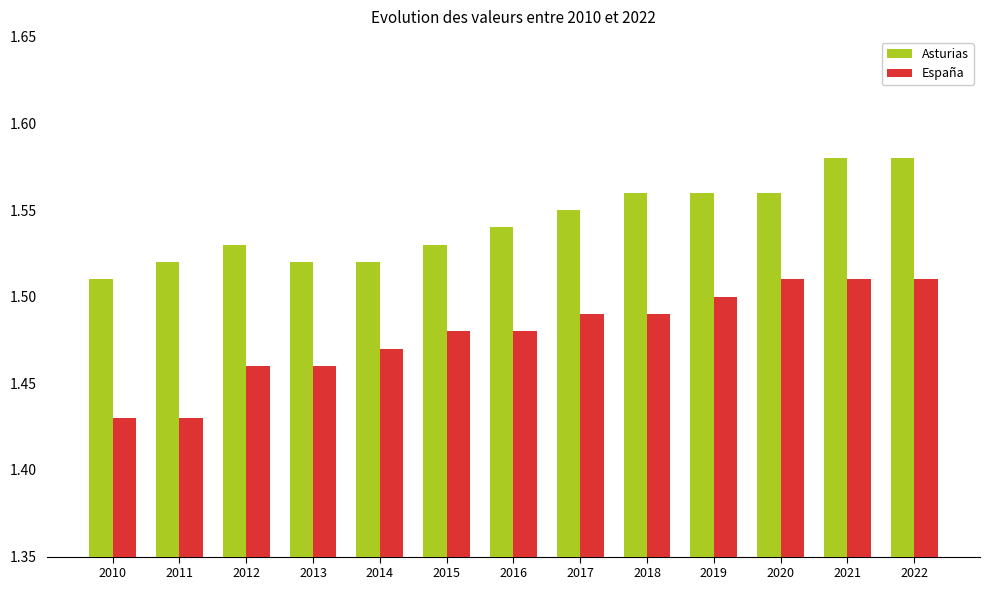

Is it true that Asturias equals 2.4 at 2013?

False